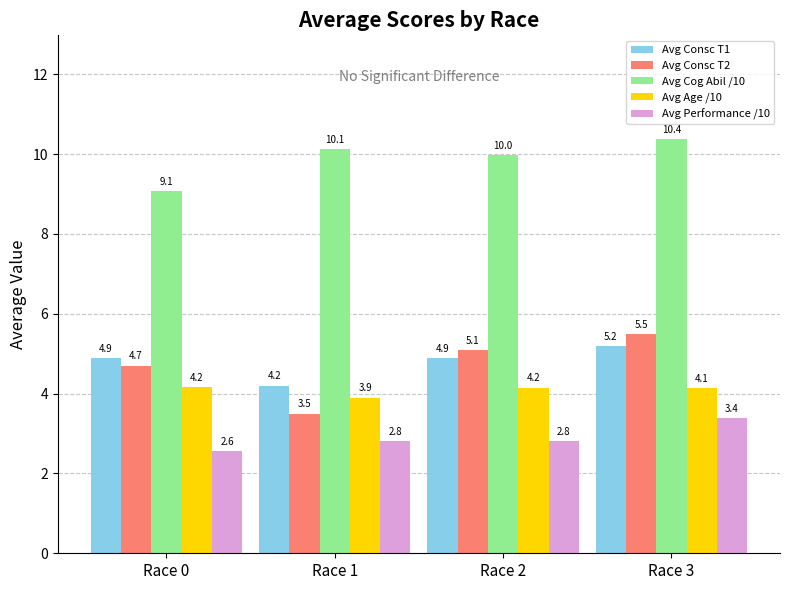

Are the bars grouped side by side (vs. stacked)?

Yes